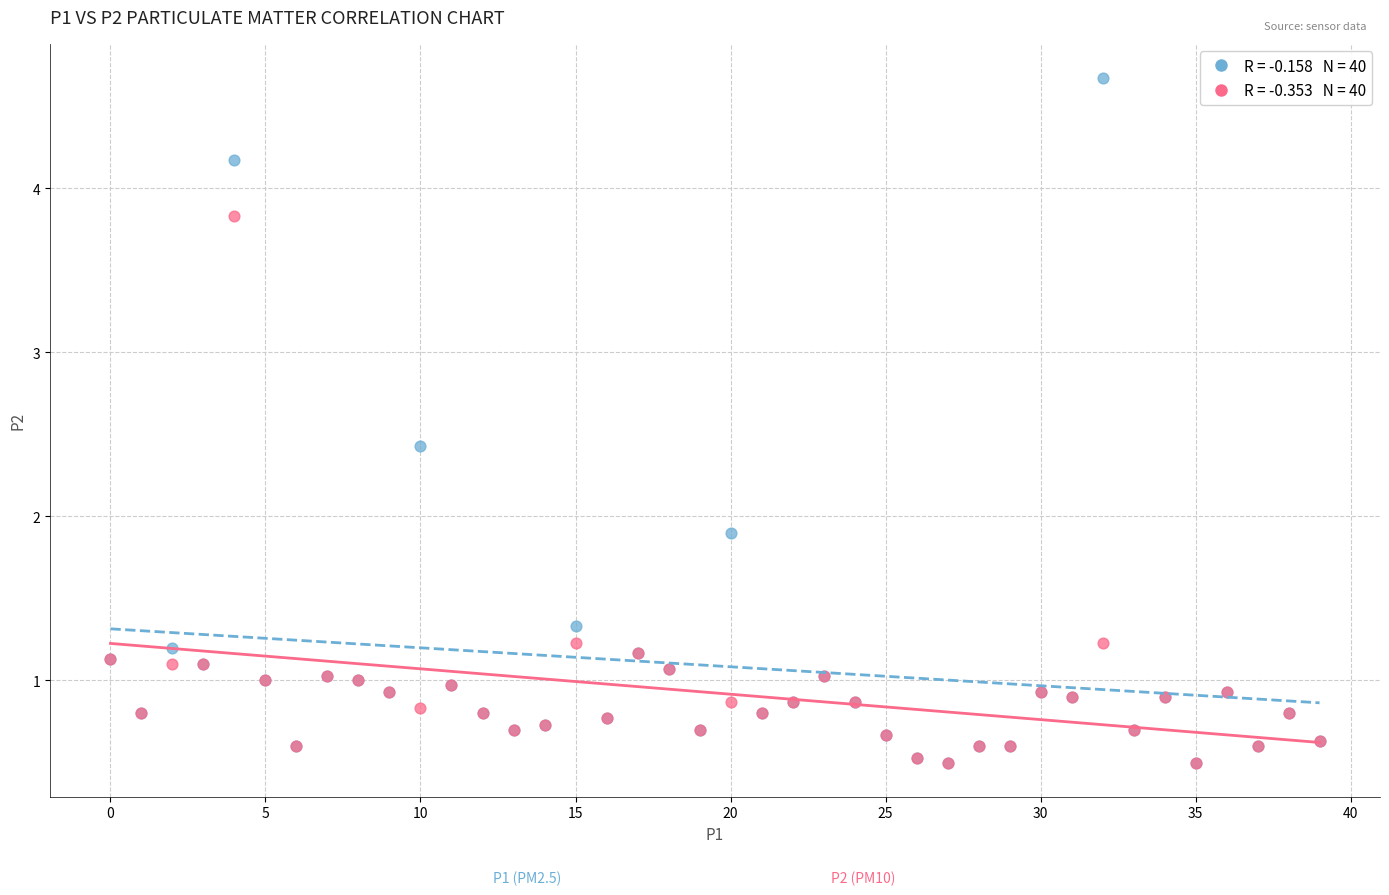

Across all series, what Y value is closest to 2?

1.9